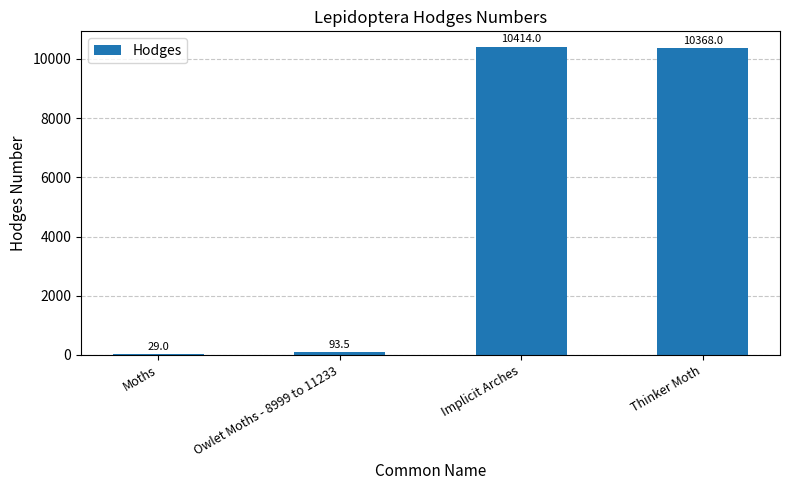

The value at Implicit Arches is 10414.0. True or false?

True